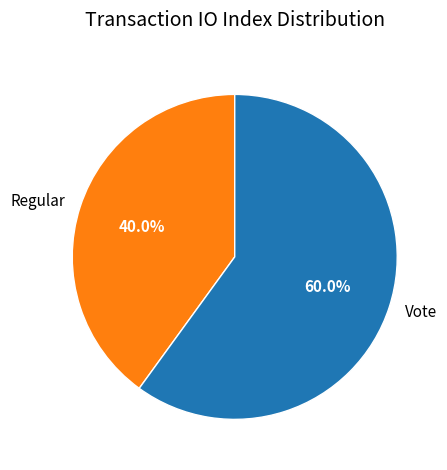

Which category has the smallest portion of the pie?

Regular